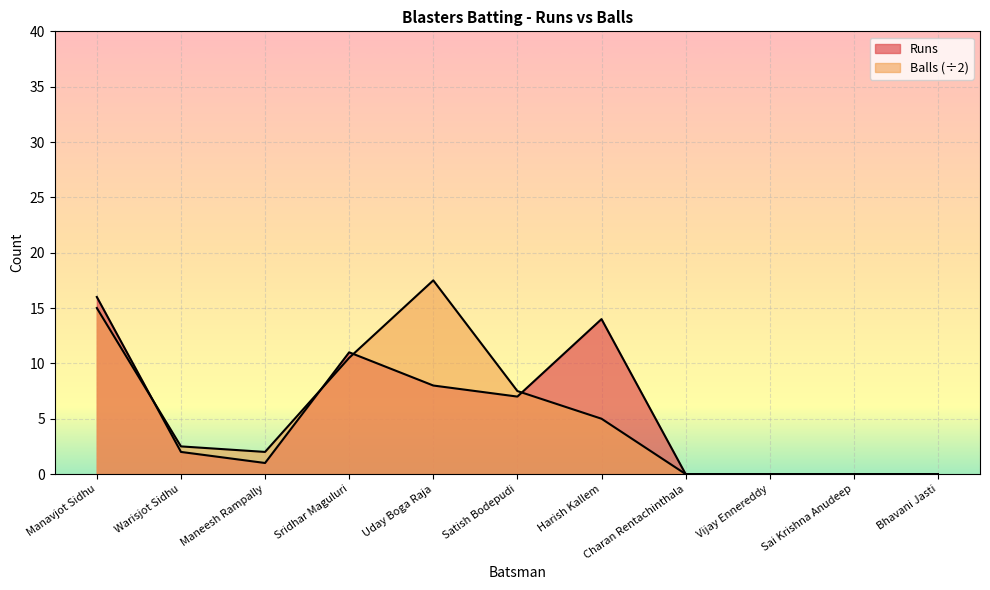

How many data points in Runs are less than 2?

5